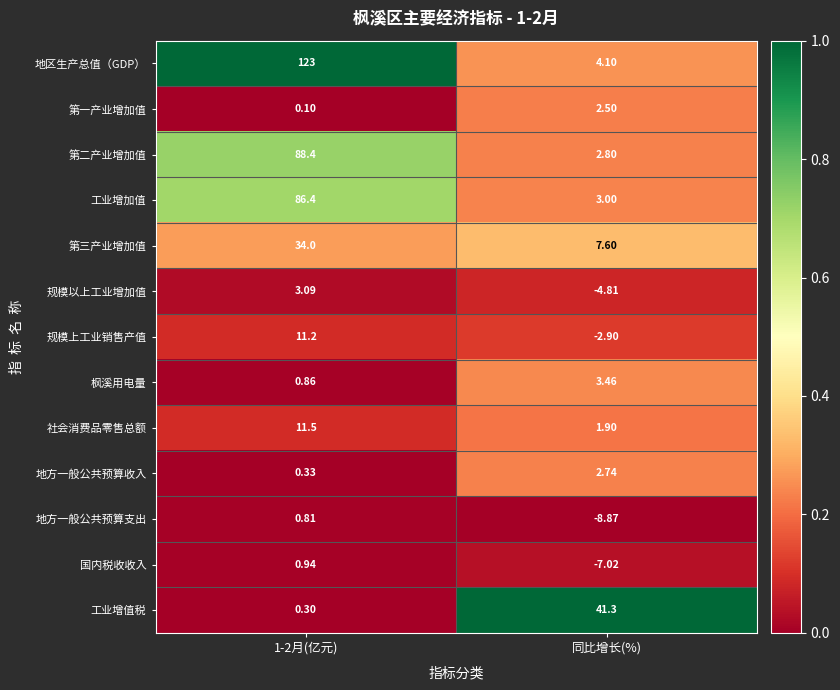

Which series has the largest total across all categories?

地区生产总值（GDP）